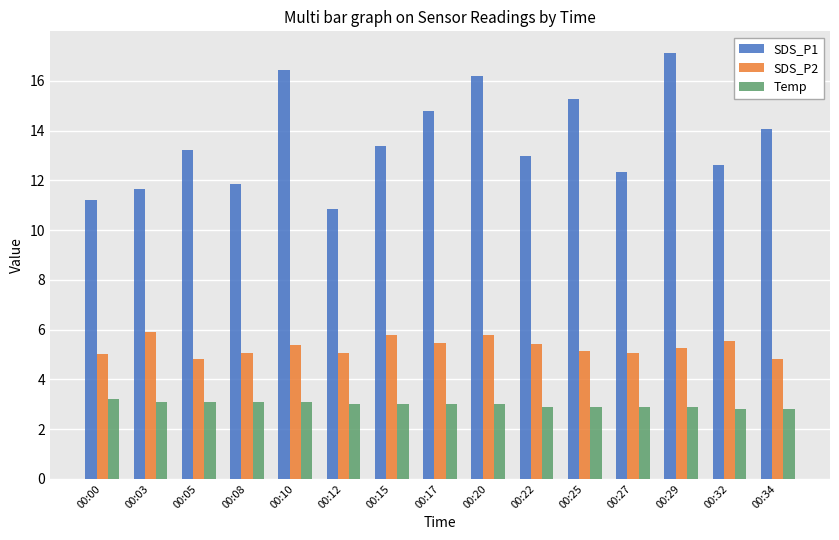

What is the difference between the highest and lowest values at 00:34?

11.3